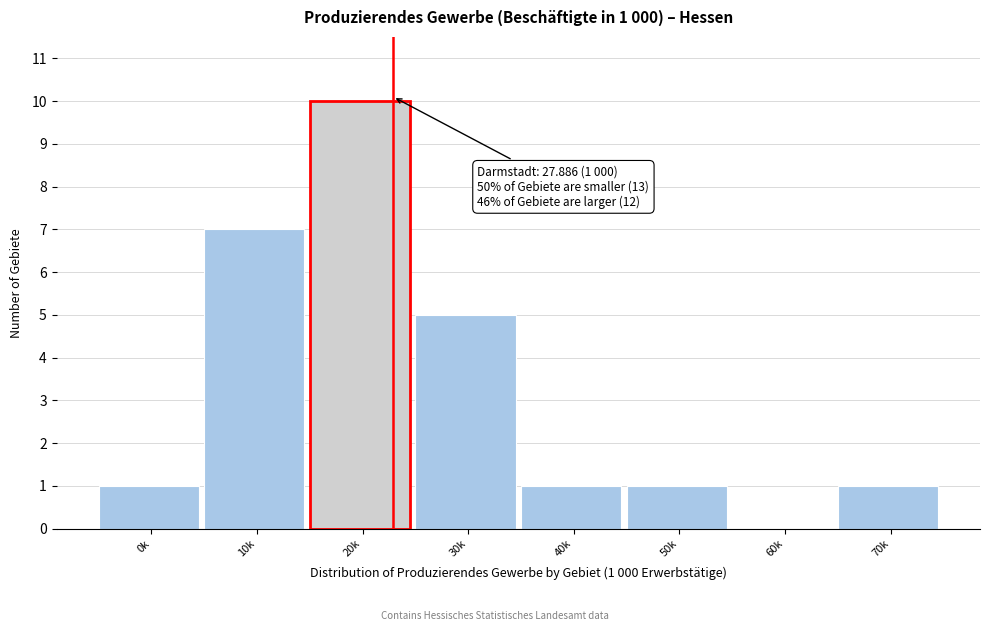

Reading right to left, transcribe all the data shown in this chart.

70k=1	60k=0	50k=1	40k=1	30k=5	20k=10	10k=7	0k=1